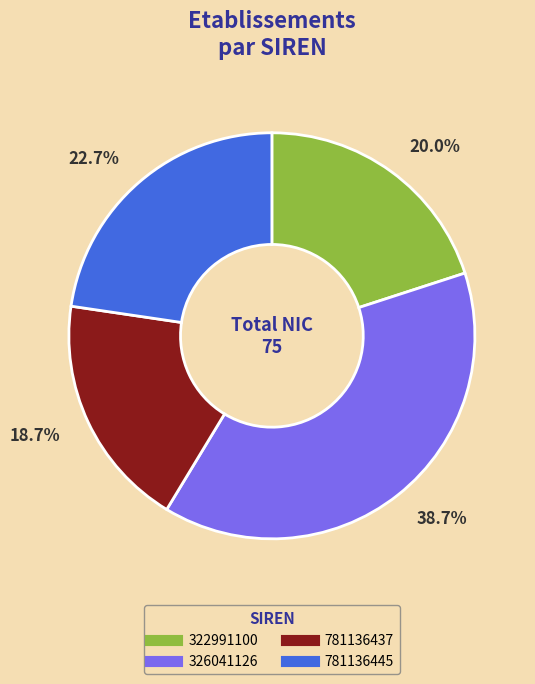

Approximately how many times larger is the value at 326041126 compared to 322991100?

1.9